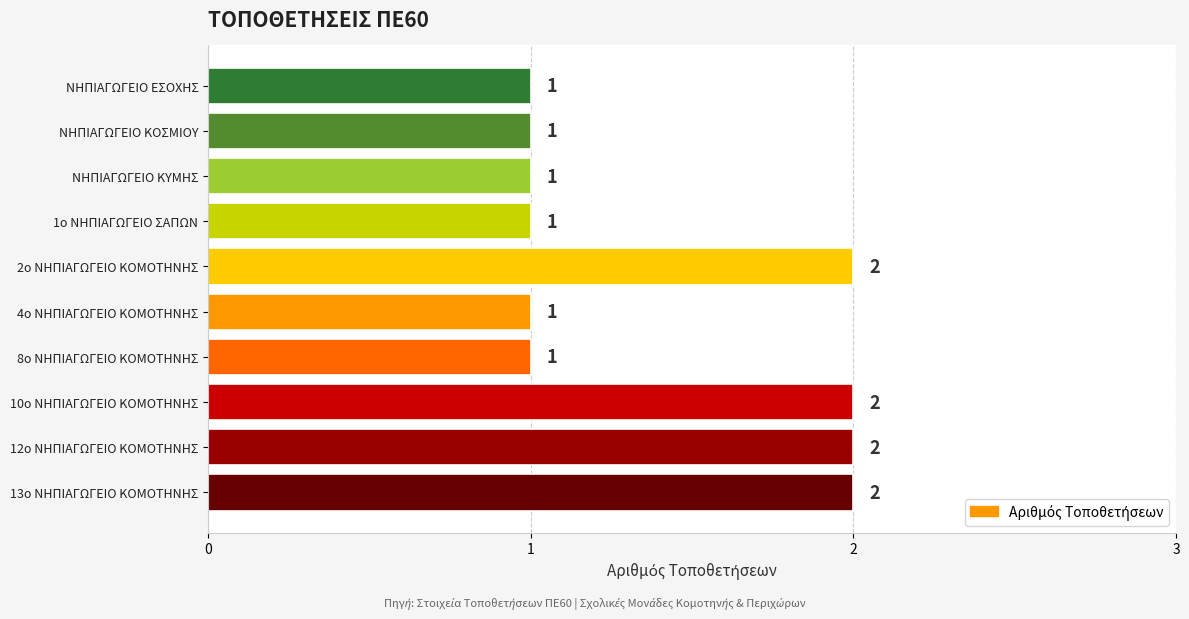

What is the smallest value displayed?

1